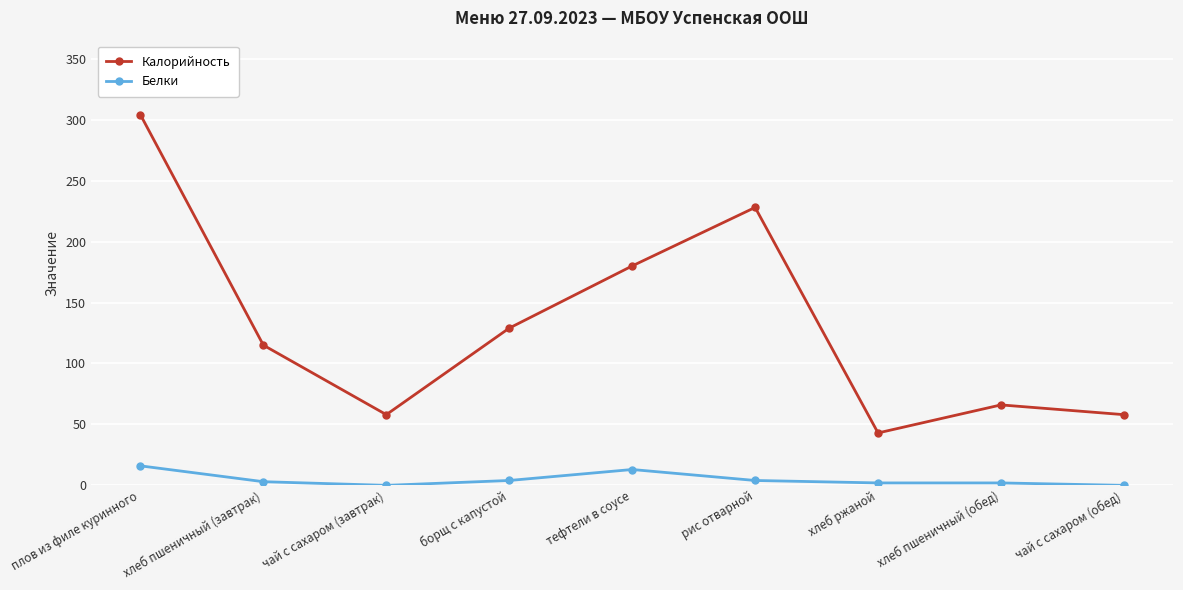

The Калорийность series shows 228 at рис отварной. True or false?

True